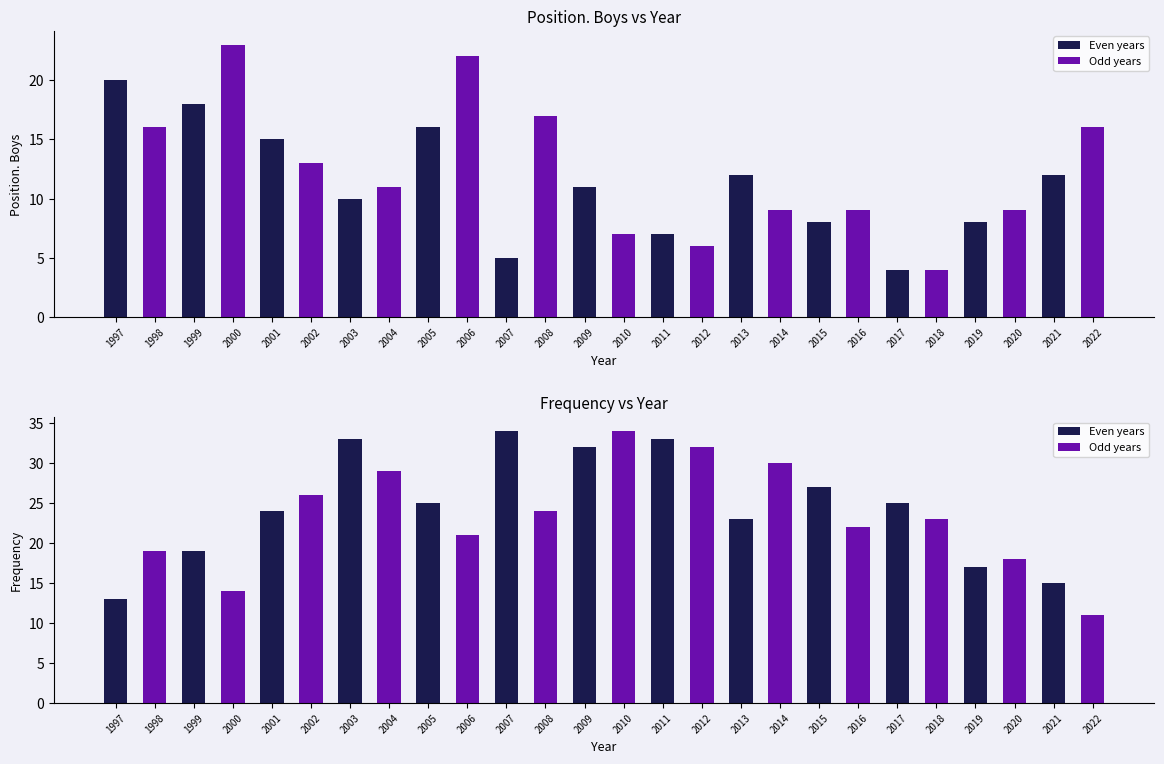

What is the difference between the maximum and minimum values in the Even years series?

21